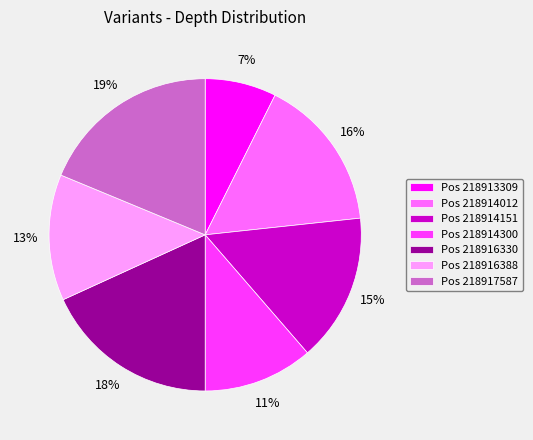

To the nearest percent, what is the average slice percentage?

14%